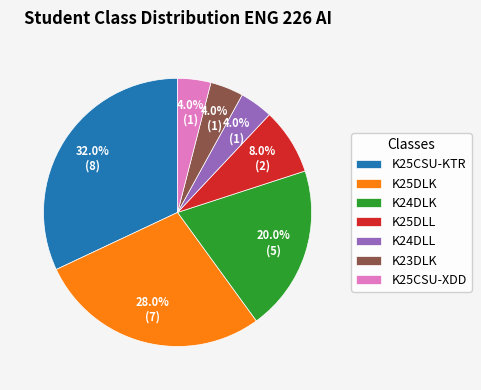

What portion of the pie excludes K25CSU-XDD?

96.0%